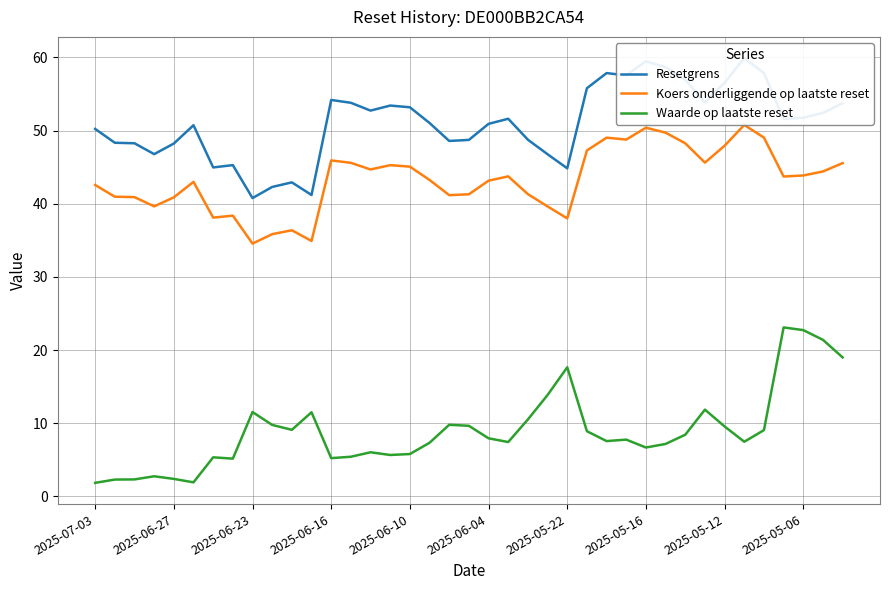

True or false: Koers onderliggende op laatste reset and Waarde op laatste reset cross at least once.

False